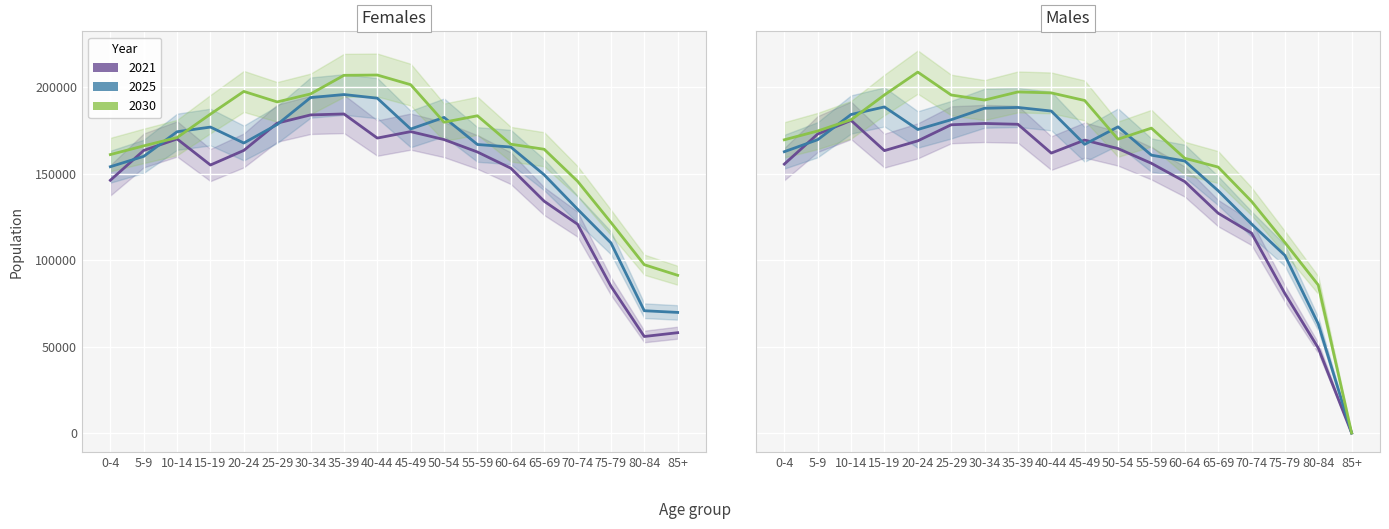

Reading right to left, extract all data points from this chart.

Females 2021: 85+=58058.0	80-84=55857.0	75-79=84950.0	70-74=120836.0	65-69=134142.0	60-64=153247.0	55-59=162619.0	50-54=169812.0	45-49=174411.0	40-44=170676.0	35-39=184632.0	30-34=184077.0	25-29=179313.0	20-24=163544.0	15-19=155089.0	10-14=170176.0	5-9=163511.0	0-4=146248.0
Females 2025: 85+=69781.3	80-84=70761.7	75-79=110048.4	70-74=129525.8	65-69=149436.1	60-64=165491.6	55-59=166960.6	50-54=182634.5	45-49=175927.9	40-44=193766.7	35-39=195872.7	30-34=194102.4	25-29=178514.4	20-24=167821.9	15-19=177042.8	10-14=174343.9	5-9=160097.4	0-4=154102.3
Females 2030: 85+=91270.6	80-84=97391.7	75-79=121868.3	70-74=145704.6	65-69=164199.5	60-64=167138.0	55-59=183581.8	50-54=179863.9	45-49=201569.5	40-44=207161.8	35-39=206992.6	30-34=196214.9	25-29=191596.3	20-24=197670.3	15-19=184537.8	10-14=170961.2	5-9=166170.5	0-4=161131.9
Males 2021: 85+=0.0	80-84=49192.0	75-79=80712.0	70-74=115699.0	65-69=127222.0	60-64=145492.0	55-59=156075.0	50-54=164600.0	45-49=169521.0	40-44=161995.0	35-39=178658.0	30-34=179131.0	25-29=178372.0	20-24=169066.0	15-19=163414.0	10-14=180904.0	5-9=173018.0	0-4=155604.0
Males 2025: 85+=0.0	80-84=63117.9	75-79=102807.7	70-74=120955.8	65-69=140217.0	60-64=157403.9	55-59=160796.7	50-54=177180.9	45-49=167056.2	40-44=186315.4	35-39=188398.0	30-34=187940.3	25-29=181290.6	20-24=175643.5	15-19=188705.8	10-14=184329.7	5-9=169733.7	0-4=162789.6
Males 2030: 85+=0.0	80-84=85622.6	75-79=110236.9	70-74=134061.4	65-69=153903.5	60-64=158982.5	55-59=176432.3	50-54=170043.7	45-49=192433.6	40-44=196820.2	35-39=197375.6	30-34=192677.8	25-29=195611.9	20-24=208848.1	15-19=195640.9	10-14=181274.3	5-9=174777.6	0-4=169684.8